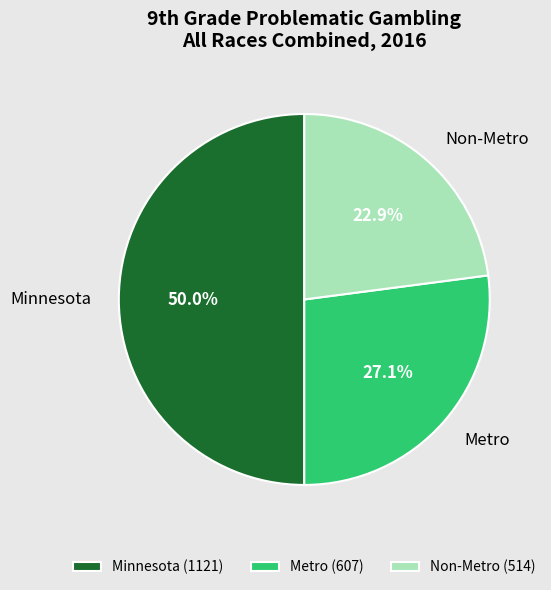

How many slices are in this pie chart?

3